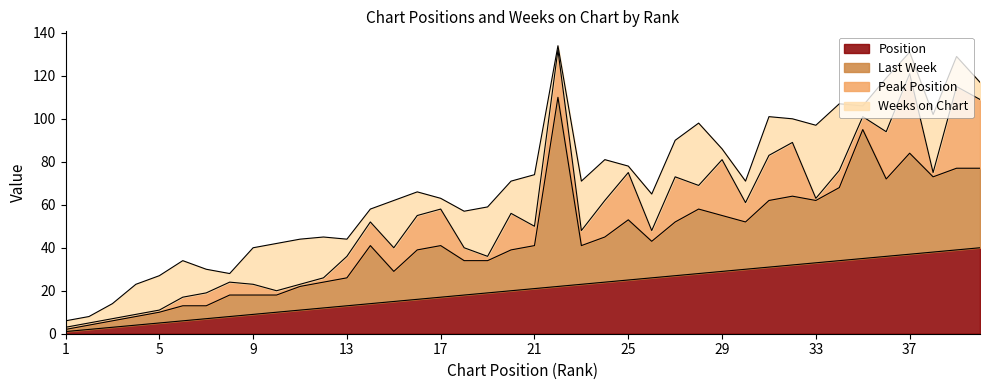

At 30, list the series in order from largest to smallest.

Position, Last Week, Weeks on Chart, Peak Position